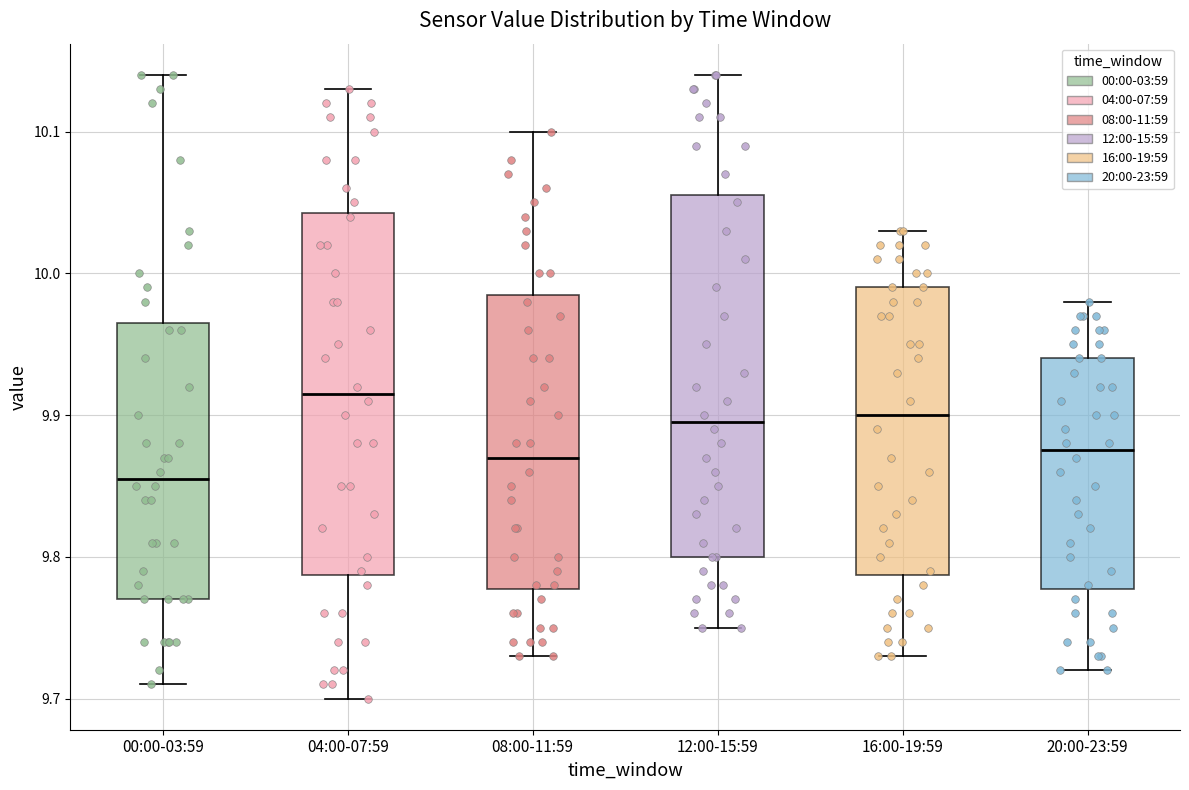

Reading left to right, transcribe this box plot: for each box, give where its median line is, the range the box spans, and where its two whiskers end, as read against the y-axis. The values are not printed on the chart, so give them approximately, as read against the axis.

00:00-03:59: median 9.86, box 9.77 to 9.97, whiskers 9.71 to 10.14
04:00-07:59: median 9.92, box 9.79 to 10.04, whiskers 9.70 to 10.13
08:00-11:59: median 9.87, box 9.78 to 9.99, whiskers 9.73 to 10.10
12:00-15:59: median 9.90, box 9.80 to 10.06, whiskers 9.75 to 10.14
16:00-19:59: median 9.90, box 9.79 to 9.99, whiskers 9.73 to 10.03
20:00-23:59: median 9.88, box 9.78 to 9.94, whiskers 9.72 to 9.98